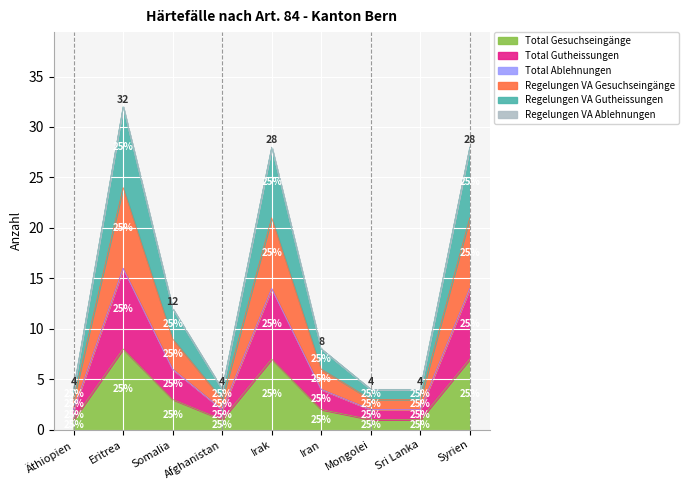

True or false: Total Gutheissungen and Regelungen VA Gutheissungen cross at least once.

False